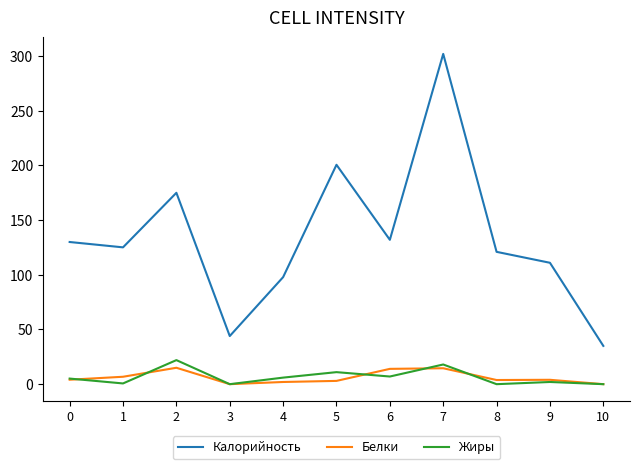

What is the difference between the maximum and minimum values in the Жиры series?

22.0